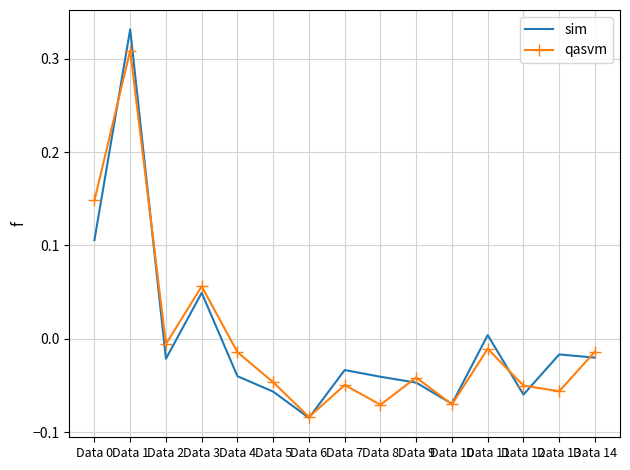

After their last crossing, which series has the higher values: sim or qasvm?

qasvm